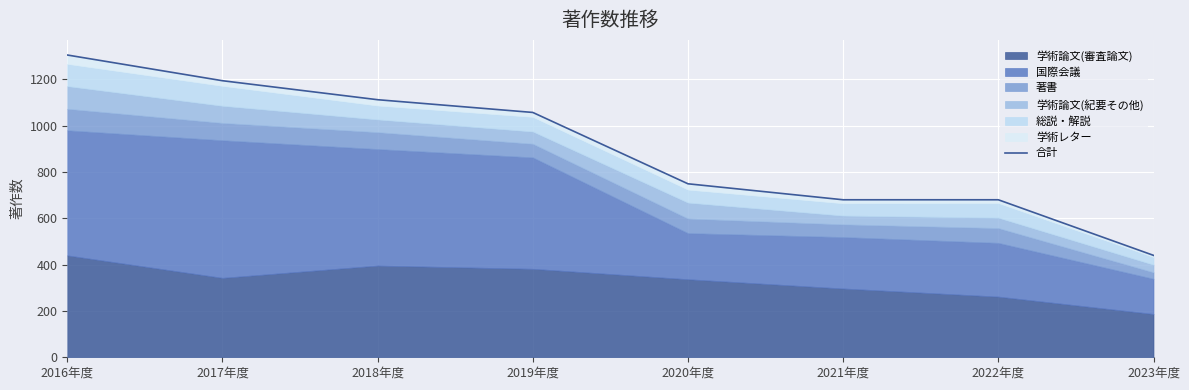

At which label does the data first exceed 1057?

2016年度